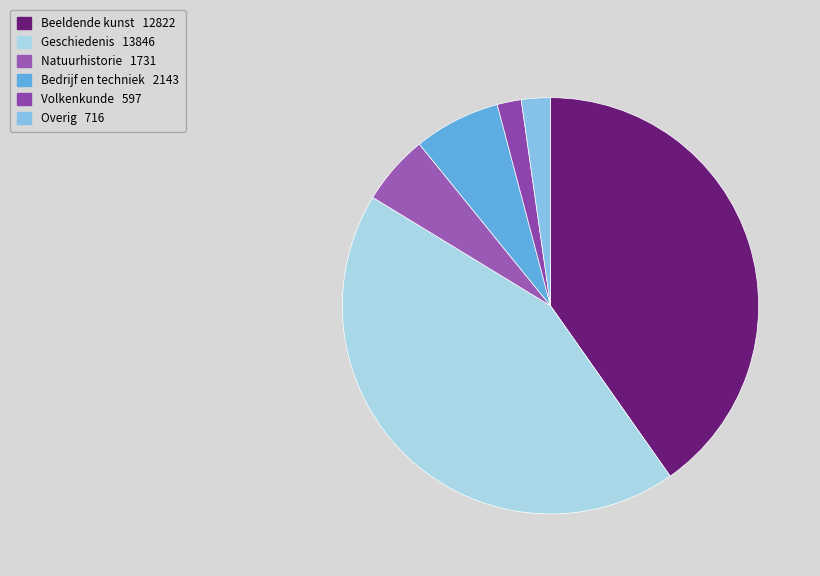

Is the sum of Volkenkunde and Overig greater than half?

No